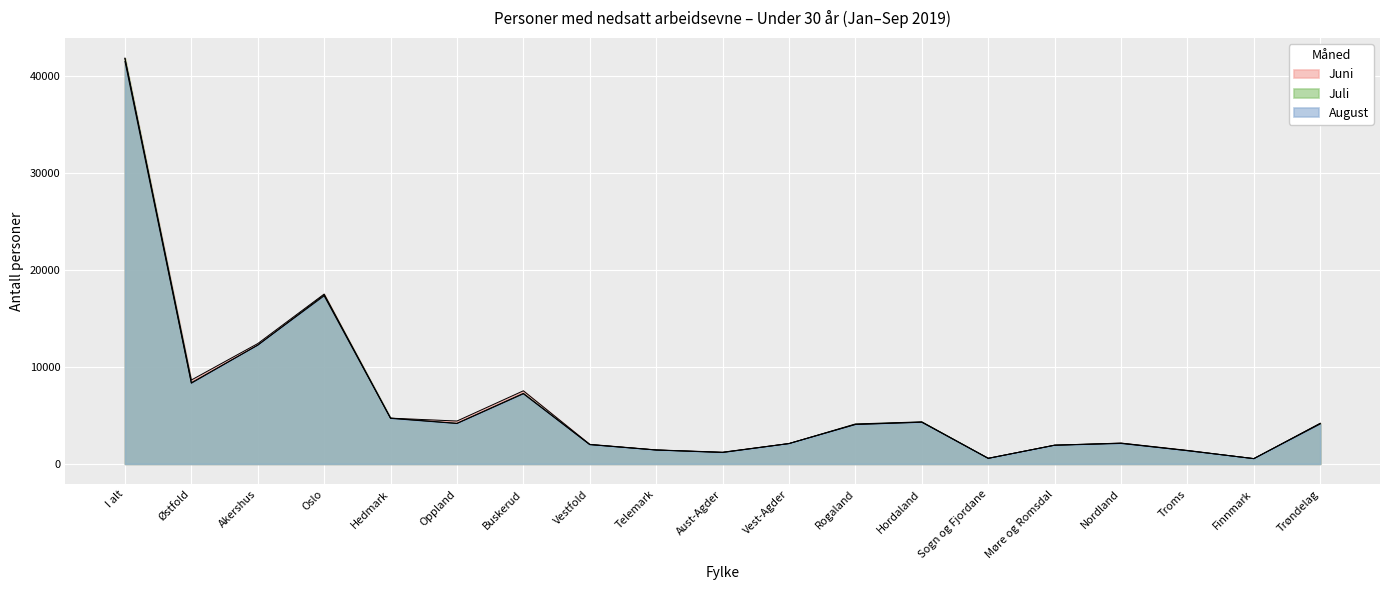

The value of August at Hedmark is 4691. True or false?

True